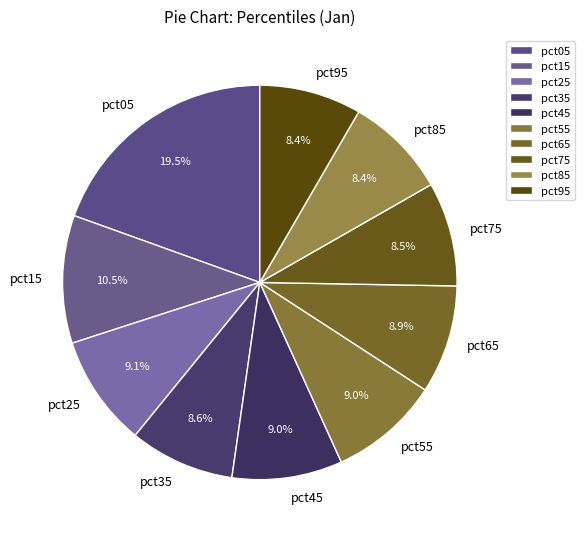

What is the largest slice in the pie chart?

pct05